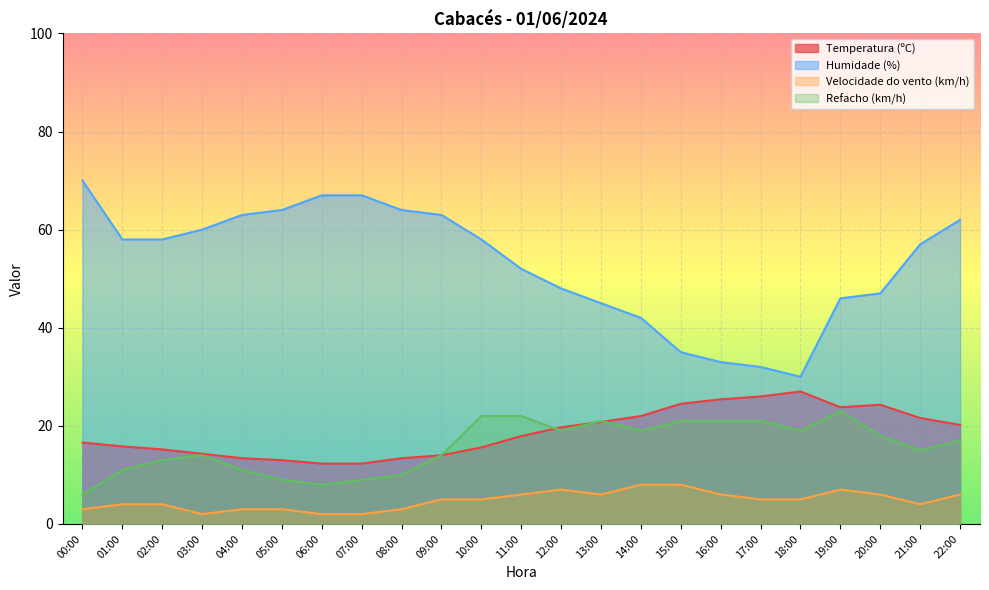

List the series in order of their peak value, highest first.

Humidade (%), Temperatura (ºC), Refacho (km/h), Velocidade do vento (km/h)